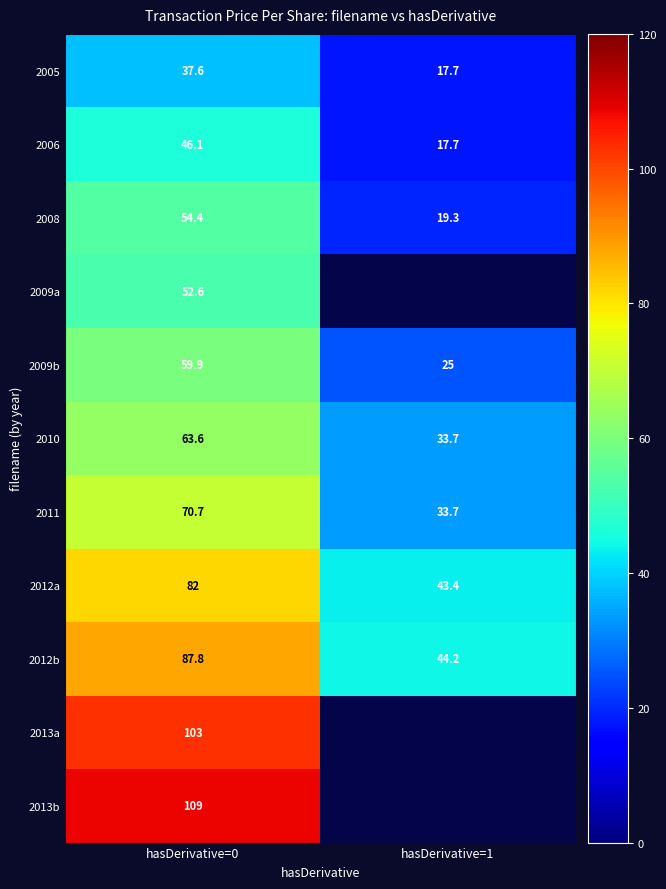

The value of 2012b at hasDerivative=0 is 56.3. True or false?

False